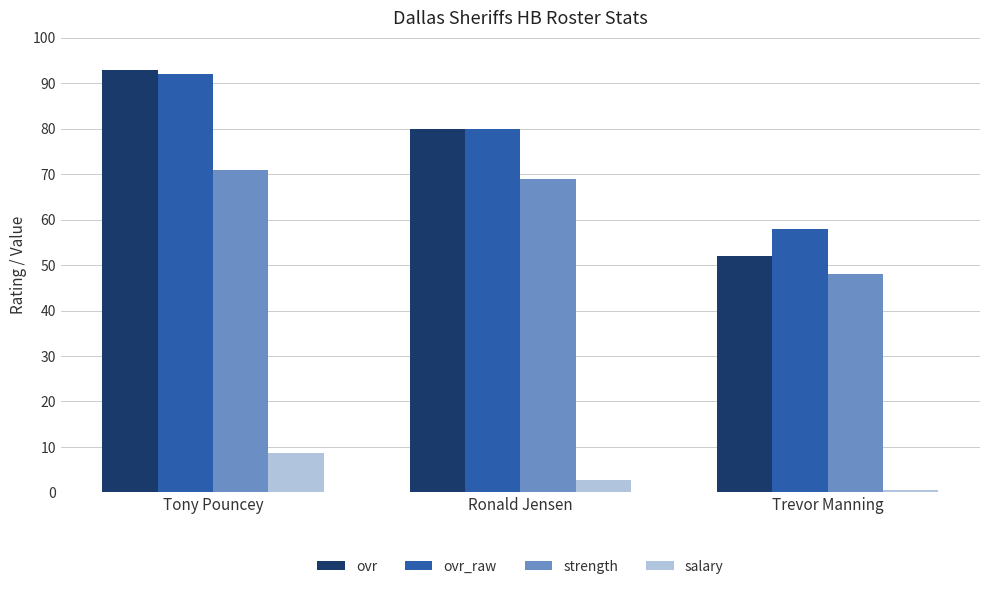

Which category has the highest value across all series?

Tony Pouncey